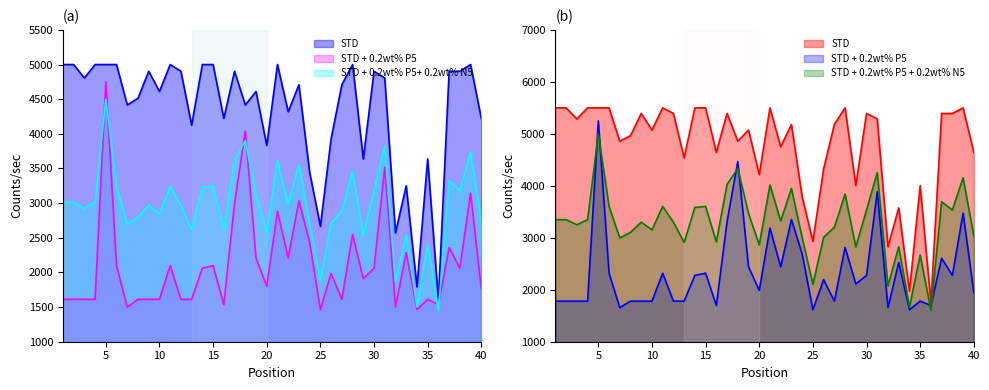

At how many categories does at least one series exceed 2775?

36